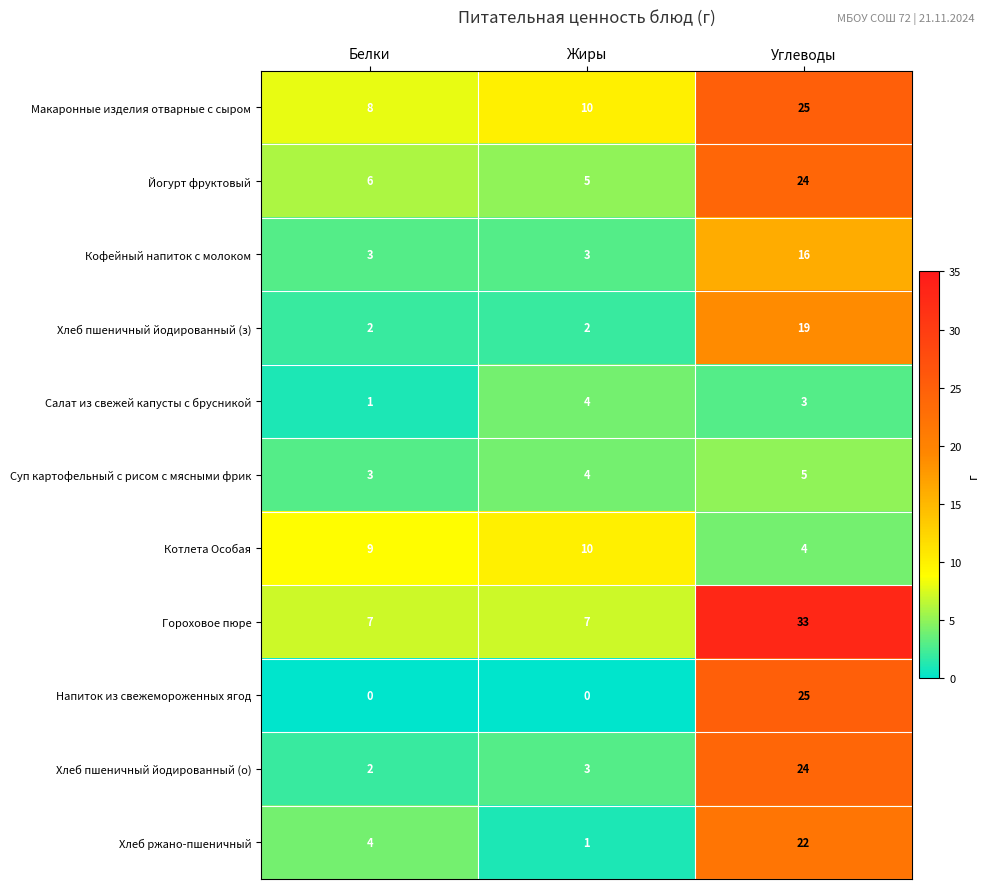

Read the Кофейный напиток с молоком value at Белки, to the nearest 5.

5